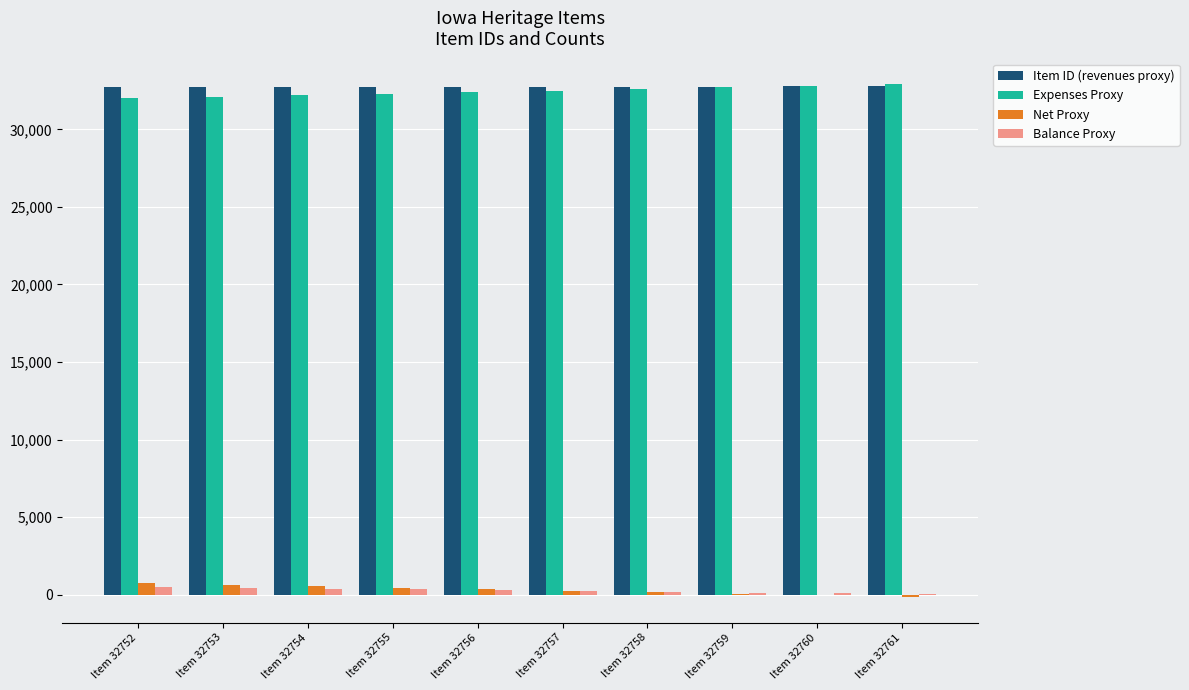

What is the highest value of the Item ID (revenues proxy) series?

32761